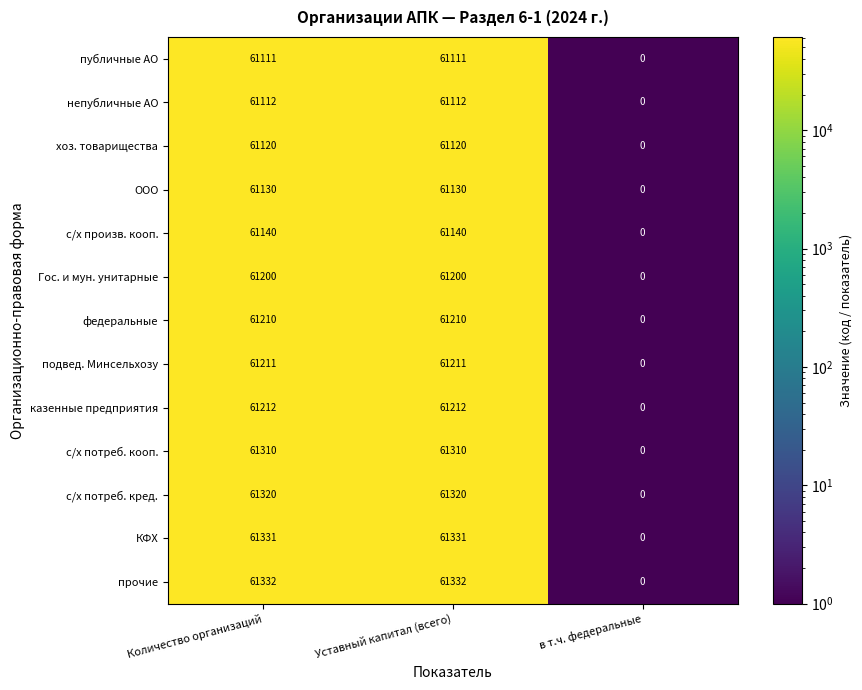

What is the difference between the maximum and minimum values in the с/х потреб. кред. series?

61320